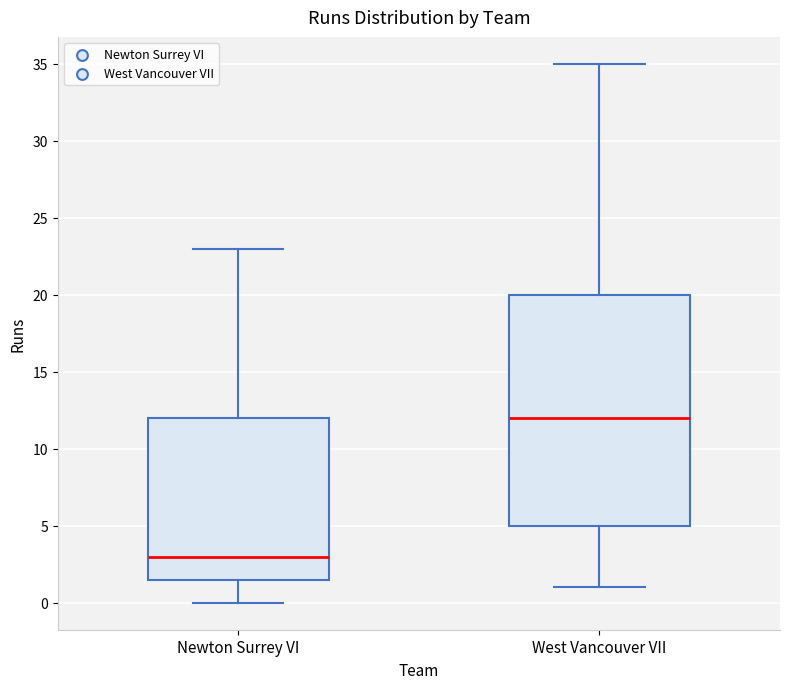

Which box has the lowest median line?

Newton Surrey VI